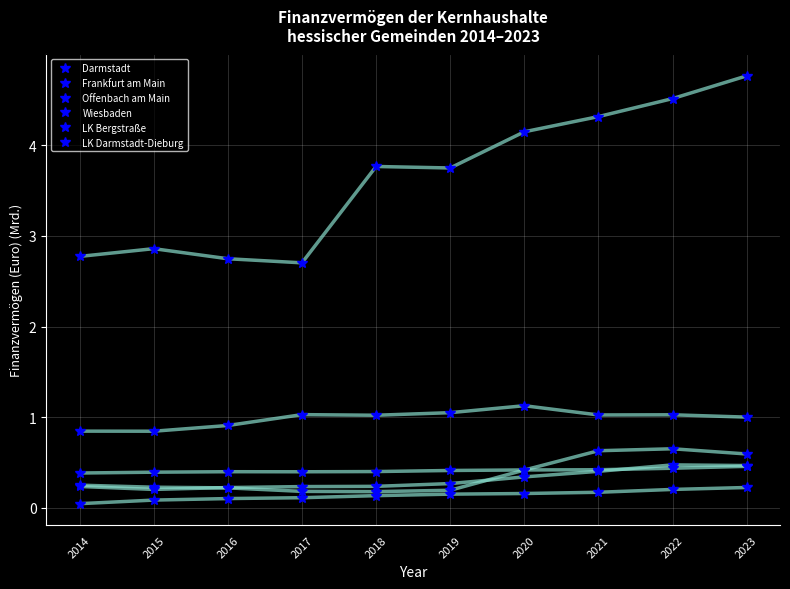

How many lines are shown in the chart?

6